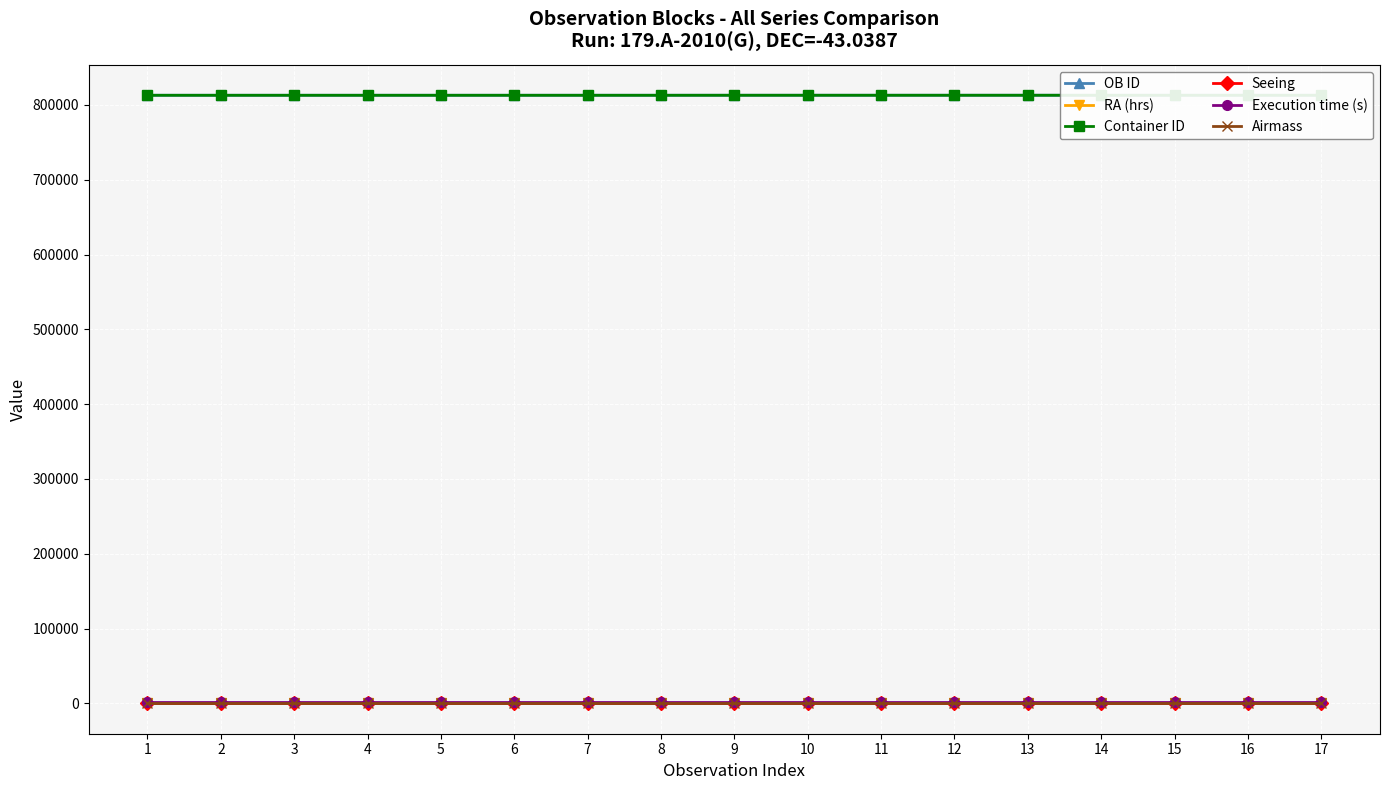

What is the difference between the highest and lowest values at 16?

813001.6